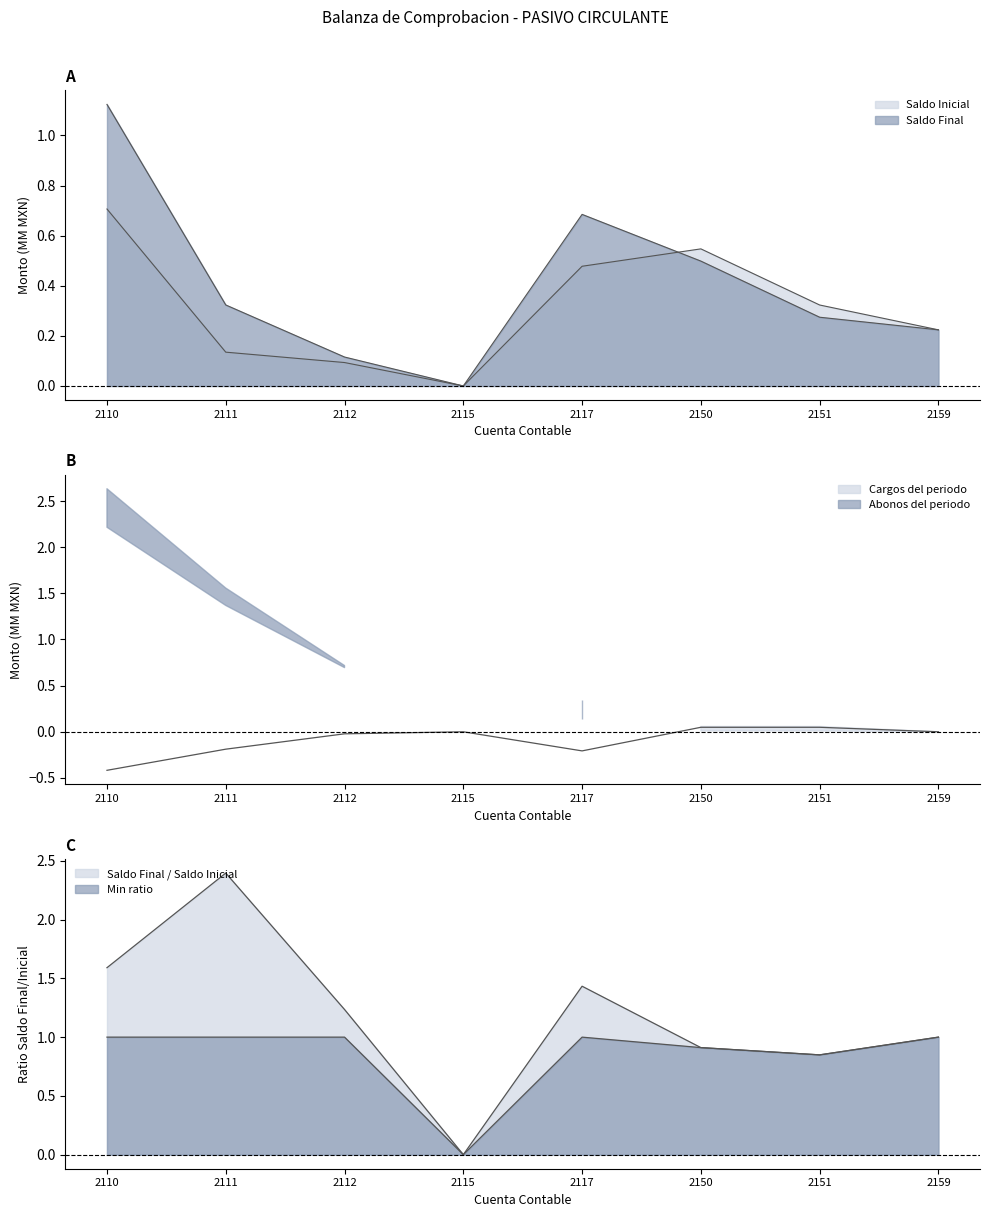

Which category has the highest value across all series?

2110